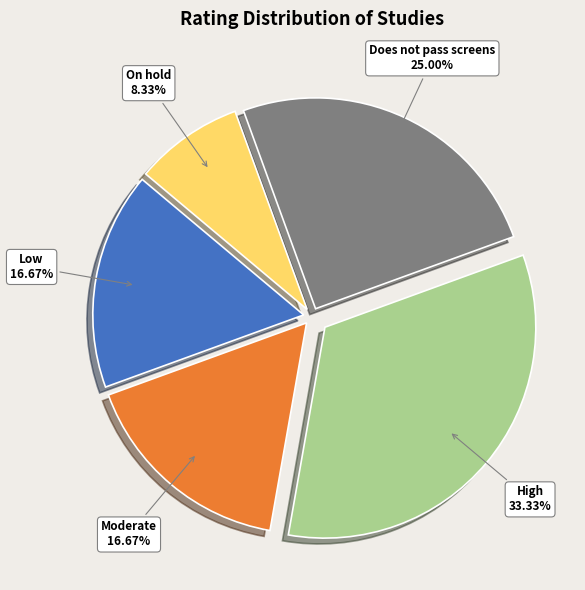

Count the number of slices in the pie.

5